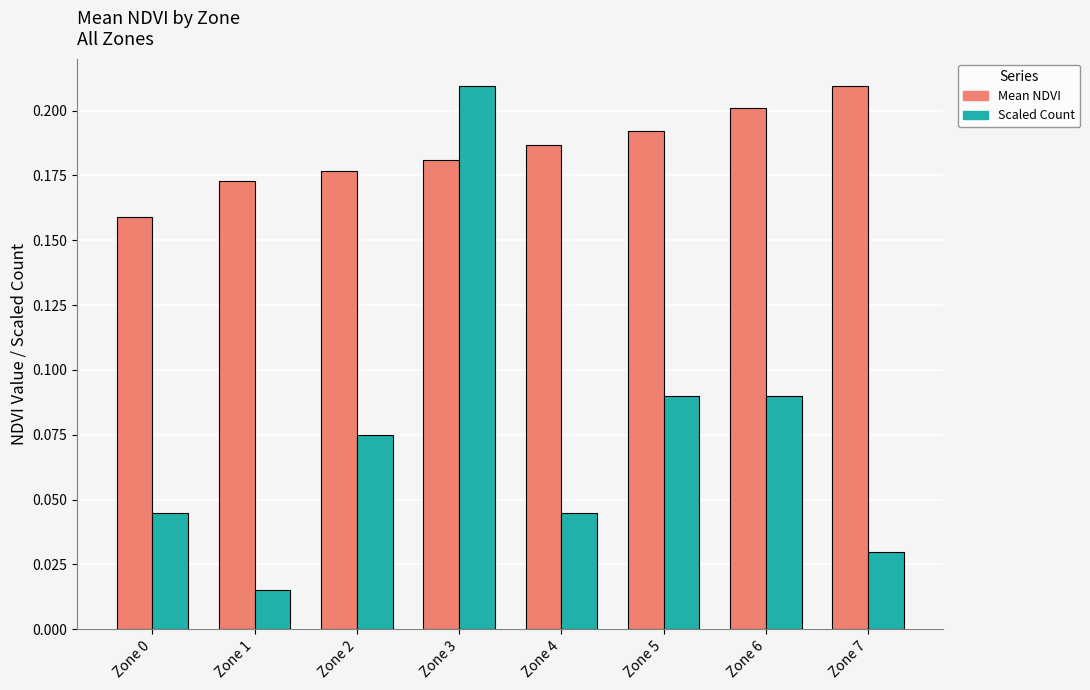

What are all the series names shown in the legend?

Mean NDVI, Scaled Count